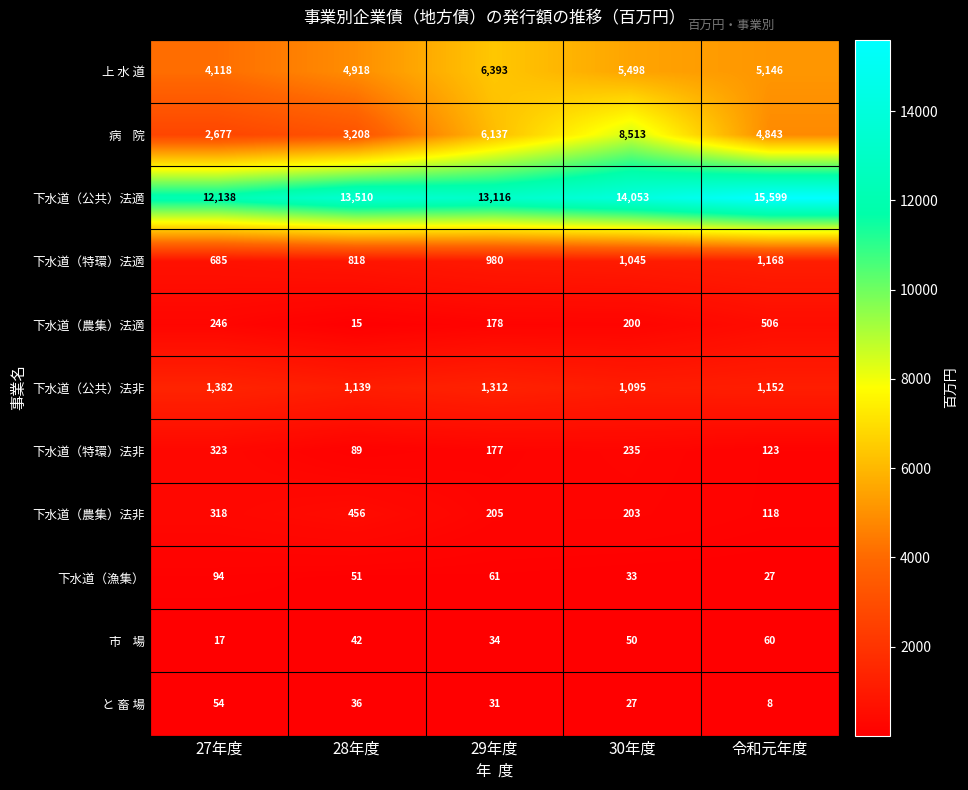

The value of 下水道（漁集） at 27年度 is 150. True or false?

False